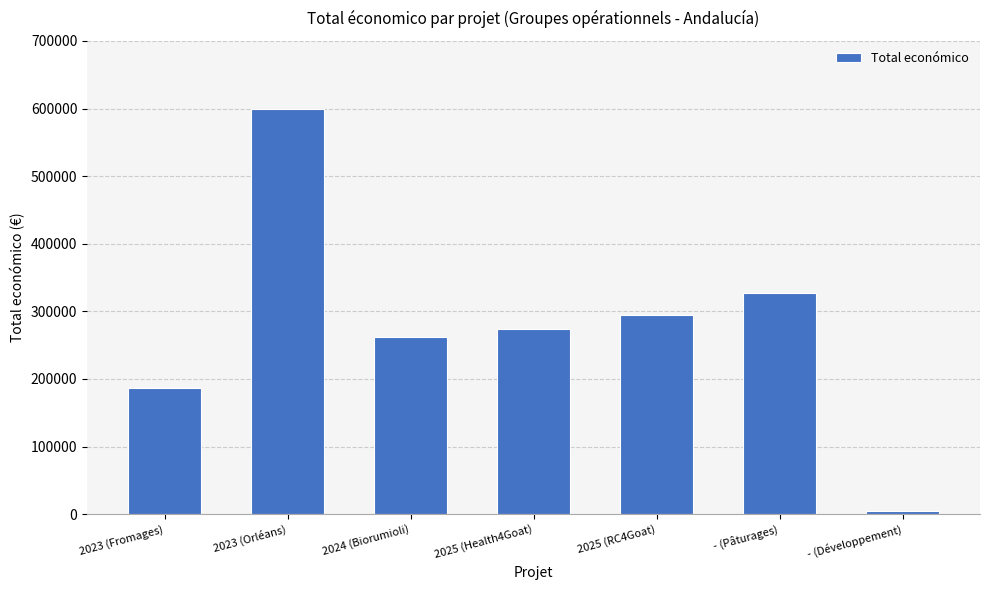

What is the approximate value at 2025 (Health4Goat), to the nearest 50?

273950